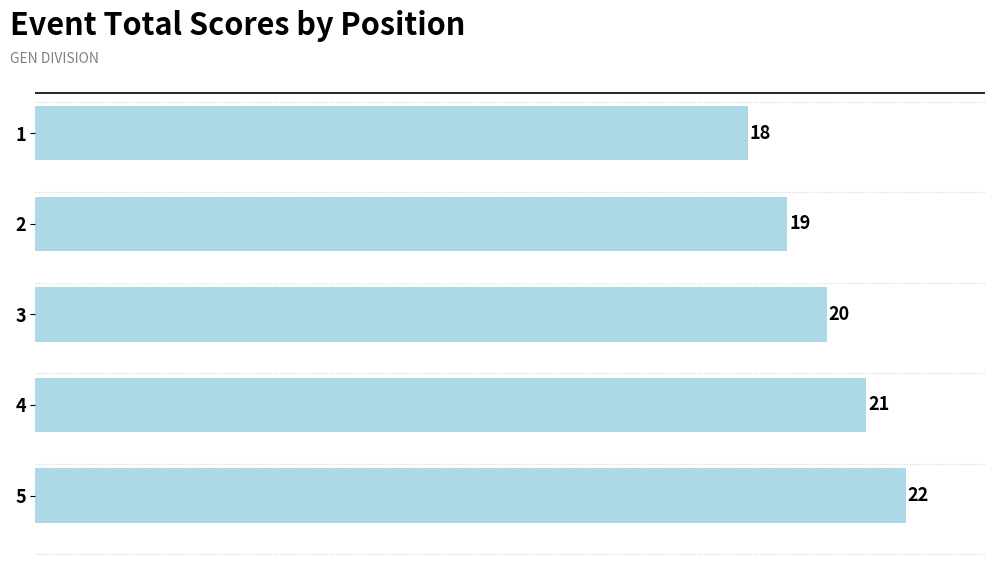

At which label is the value closest to 20?

3